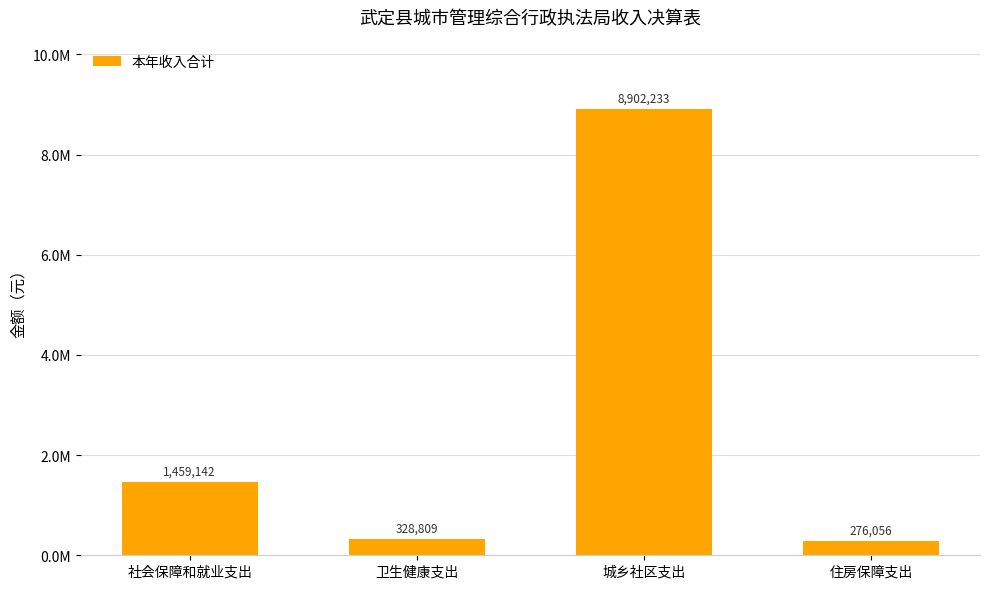

Rank the categories by value from highest to lowest.

城乡社区支出, 社会保障和就业支出, 卫生健康支出, 住房保障支出